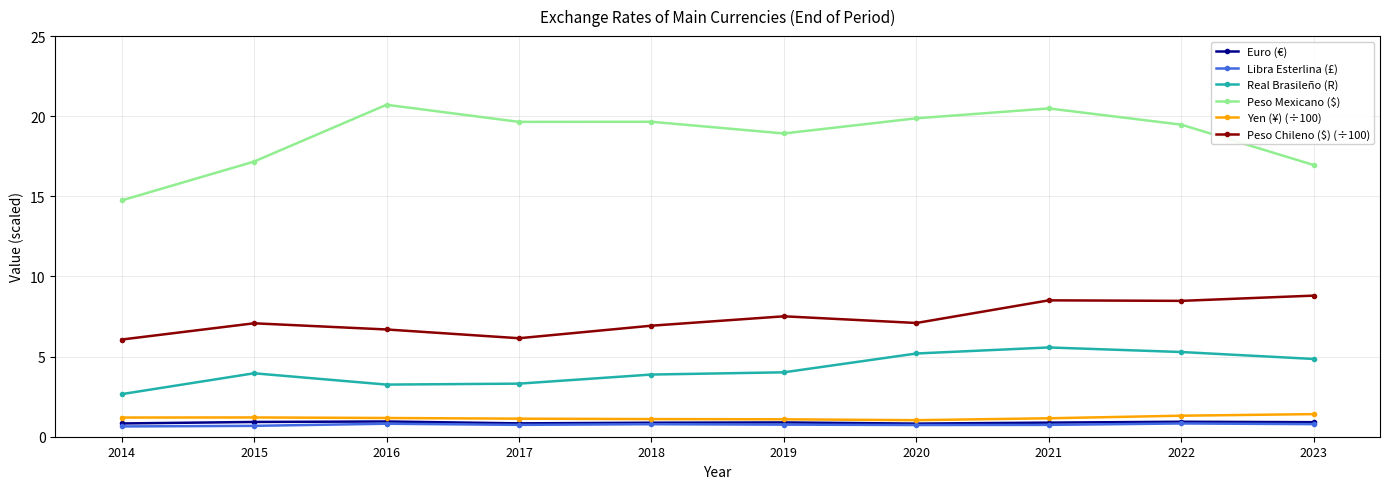

At which category does Peso Mexicano ($) reach its first local peak?

2016